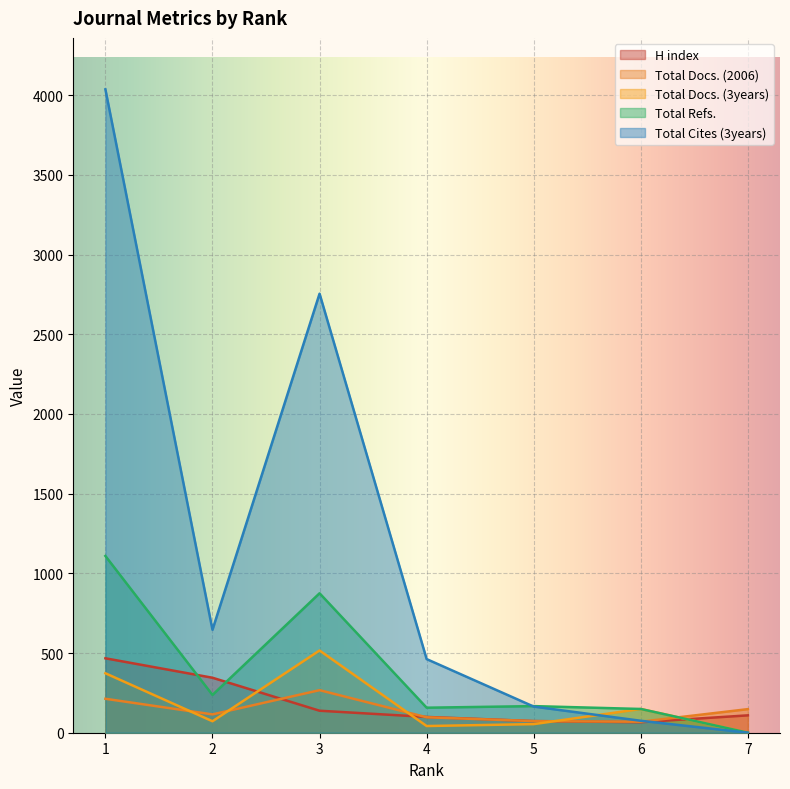

Between 3 and 4, which is larger?

3